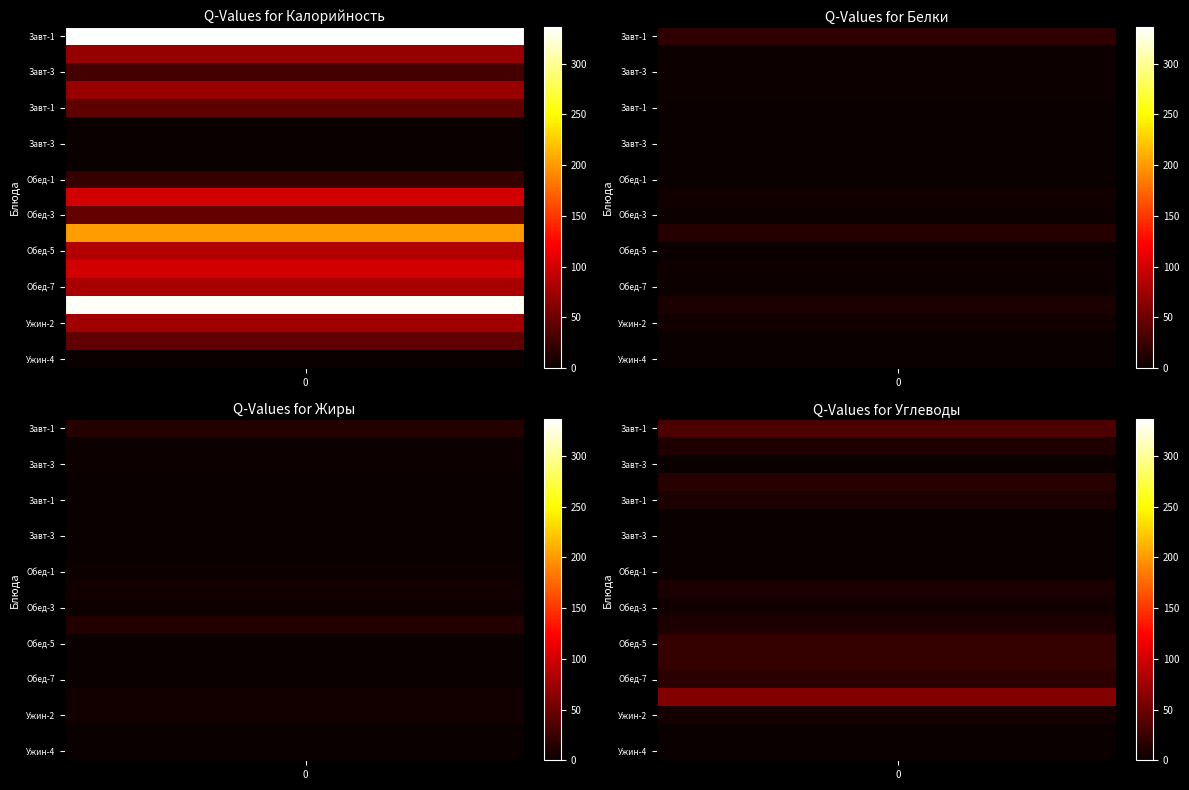

How many distinct data groups are displayed?

19